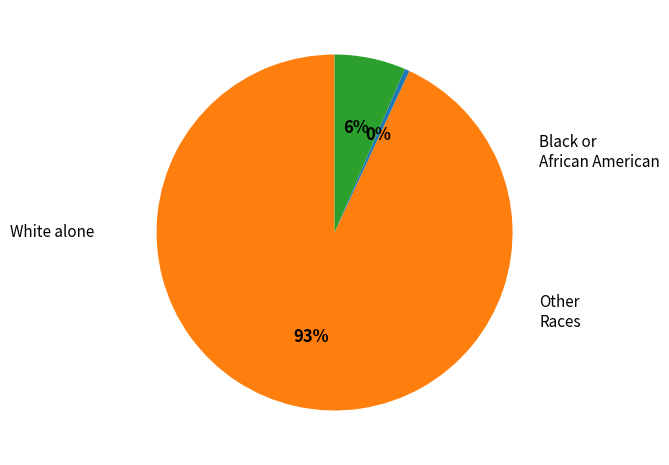

To the nearest percent, what is the average slice percentage?

33%